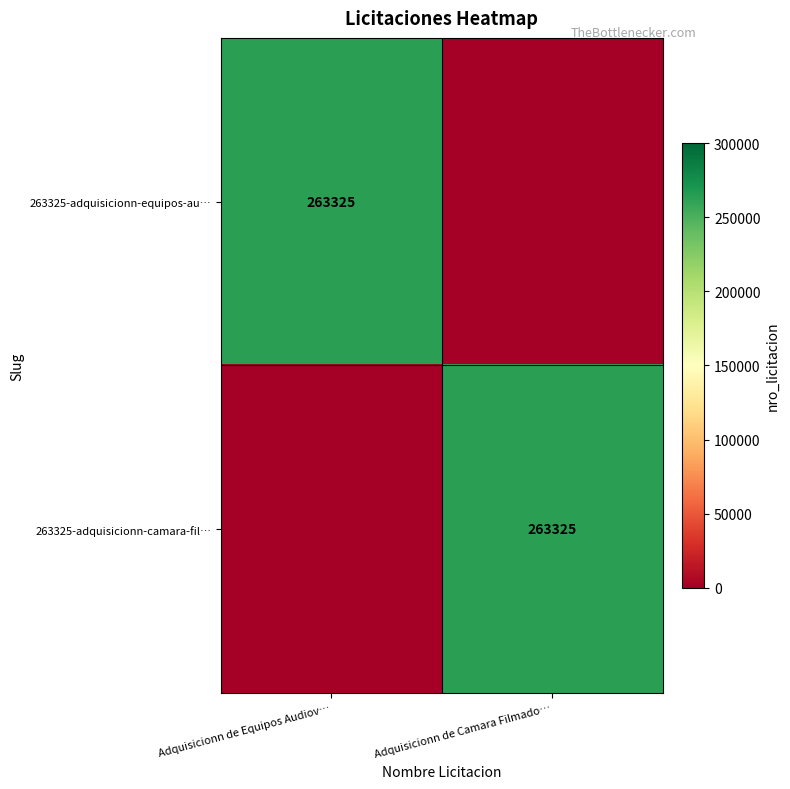

Is it true that 263325-adquisicionn-equipos-au… equals 263325 at Adquisicionn de Equipos Audiov…?

True